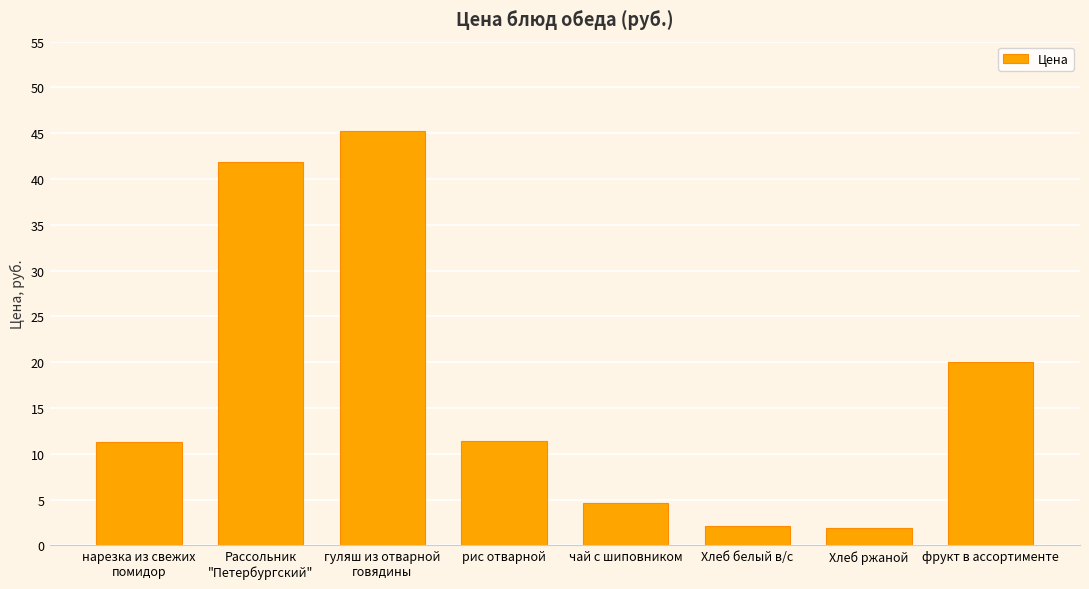

The chart shows a value of 20.0 at фрукт в ассортименте. True or false?

True